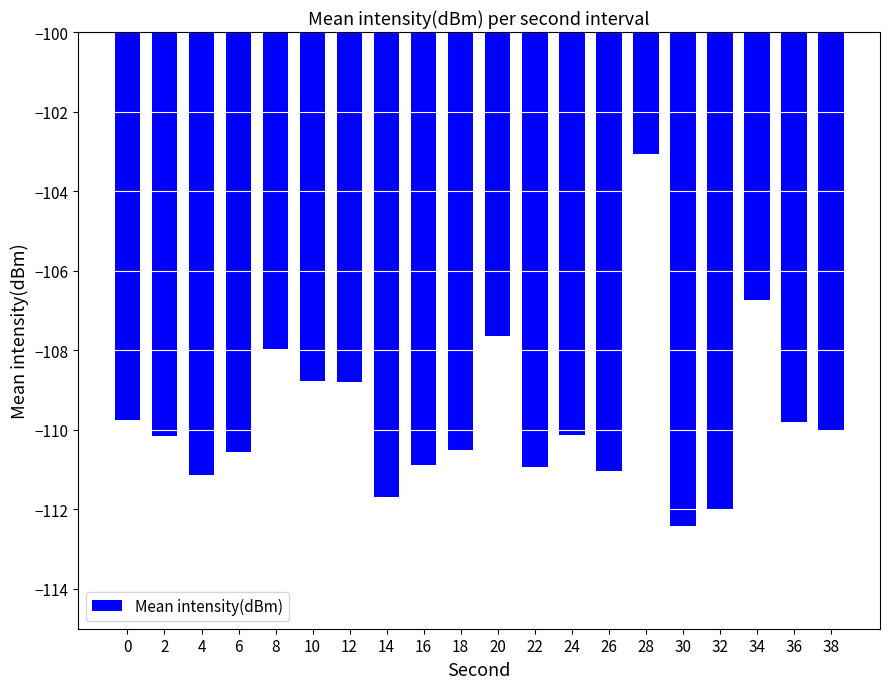

Which label corresponds to the smallest value in the chart?

30